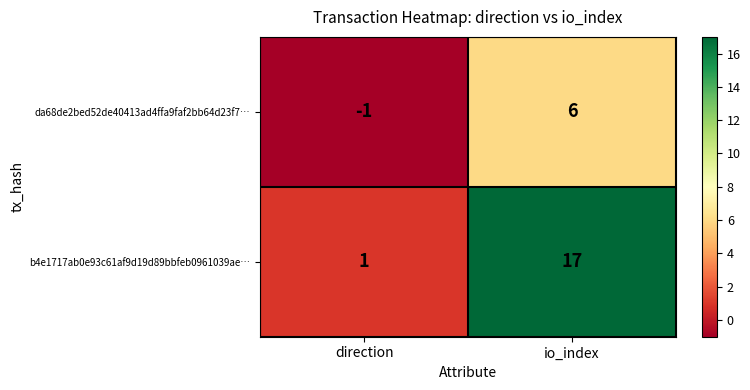

Reading right to left, list all the values displayed in this chart.

da68de2bed52de40413ad4ffa9faf2bb64d23f7…: io_index=6	direction=-1
b4e1717ab0e93c61af9d19d89bbfeb0961039ae…: io_index=17	direction=1